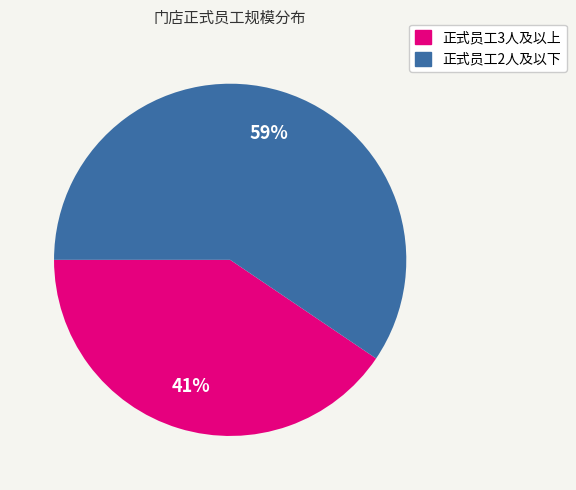

To the nearest percent, what is the average slice percentage?

50%